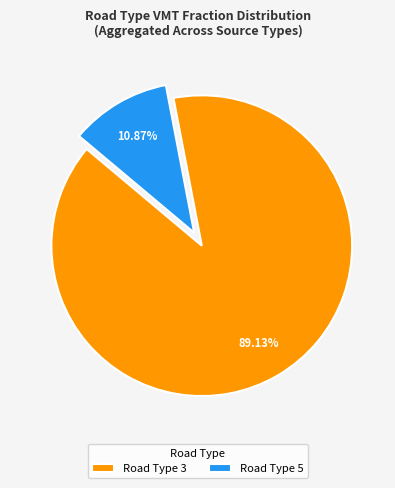

Count the number of slices in the pie.

2